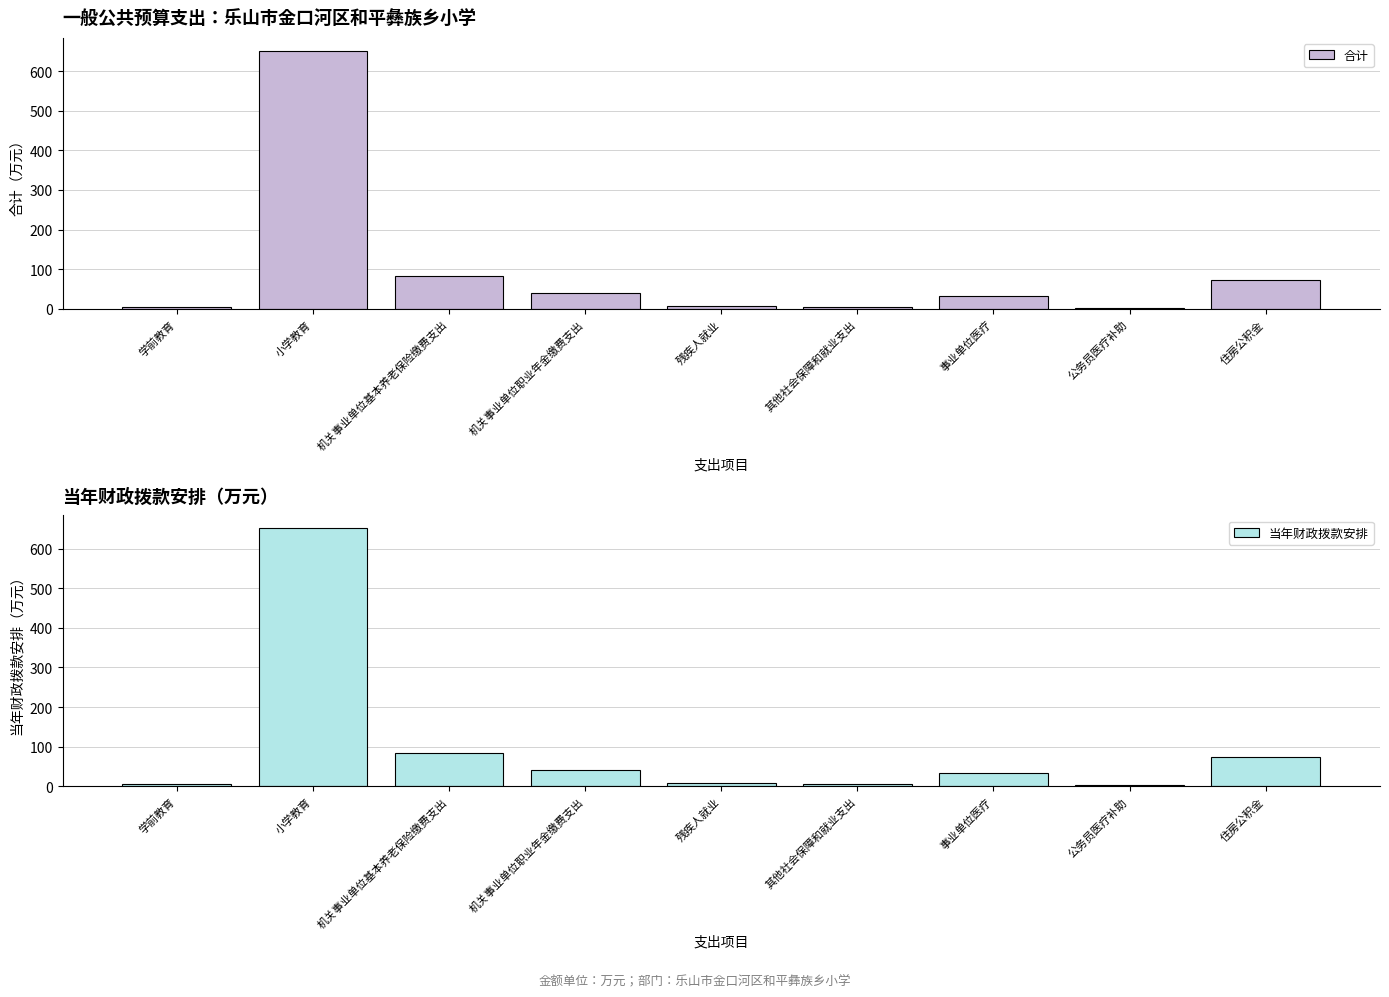

Rank the categories by 合计 value from highest to lowest.

小学教育, 机关事业单位基本养老保险缴费支出, 住房公积金, 机关事业单位职业年金缴费支出, 事业单位医疗, 残疾人就业, 学前教育, 其他社会保障和就业支出, 公务员医疗补助